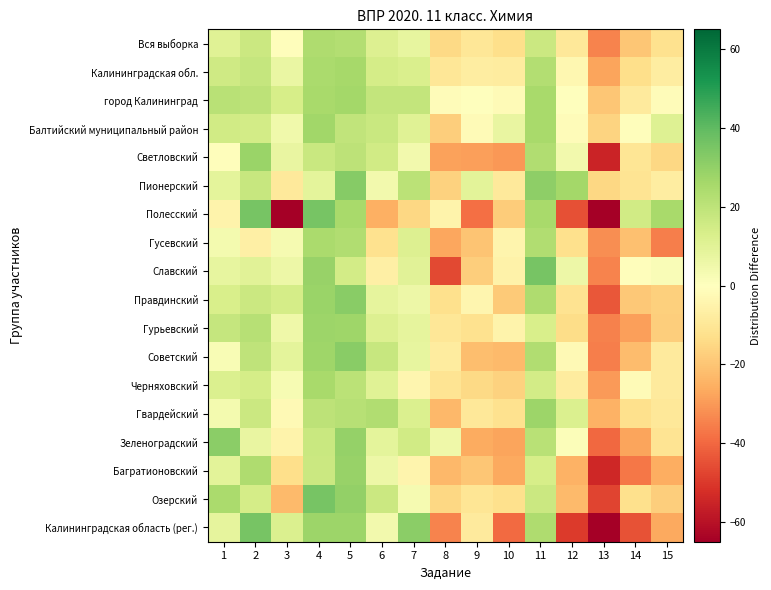

How many distinct data groups are displayed?

18